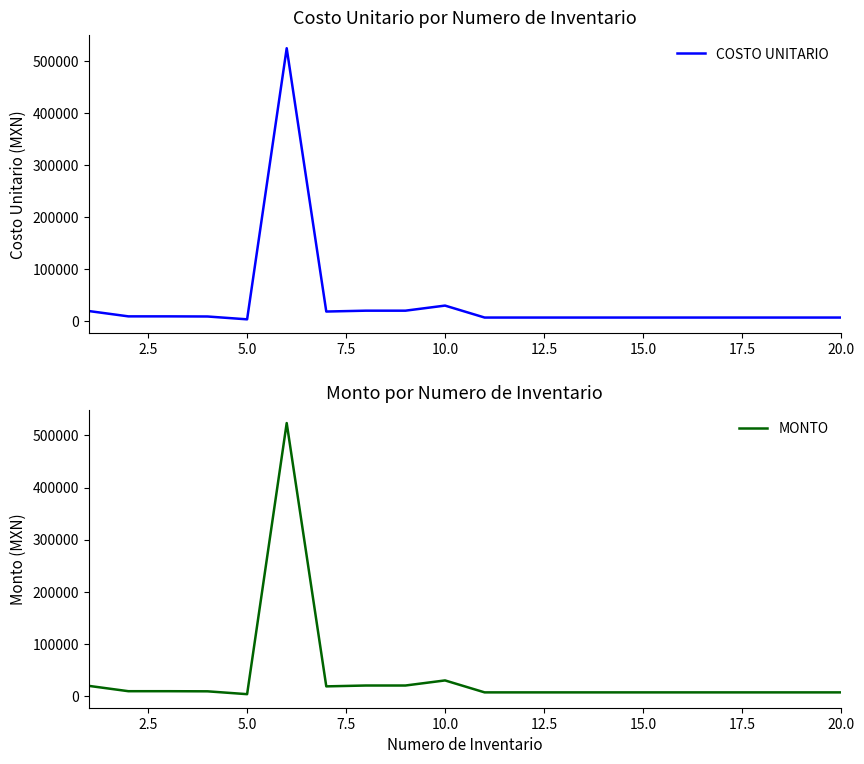

Is the value of COSTO UNITARIO at 7.5 greater than the value of MONTO at 14?

Yes